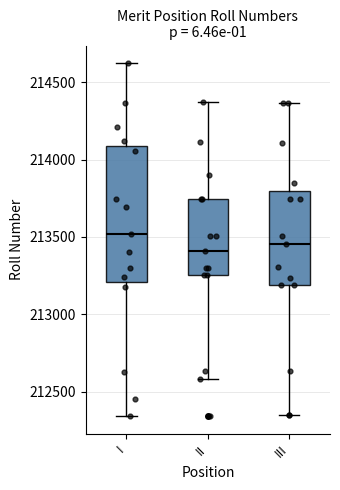

Reading left to right, transcribe this box plot: for each box, give where its median line is, the range the box spans, and where its two whiskers end, as read against the y-axis. The values are not printed on the chart, so give them approximately, as read against the axis.

I: median 213500, box 213200 to 214100, whiskers 212350 to 214600
II: median 213400, box 213250 to 213750, whiskers 212600 to 214350
III: median 213450, box 213200 to 213800, whiskers 212350 to 214350